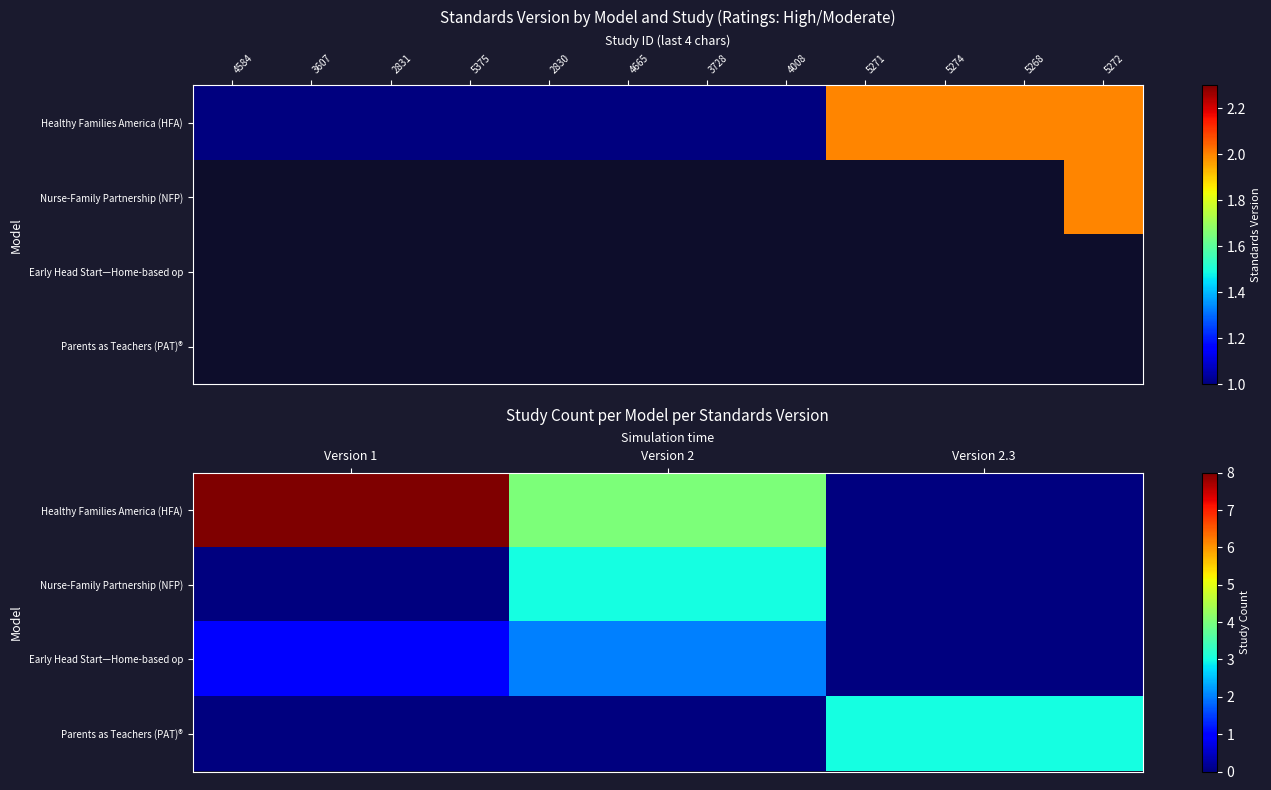

What is the average value of the Early Head Start—Home-based op series?

1